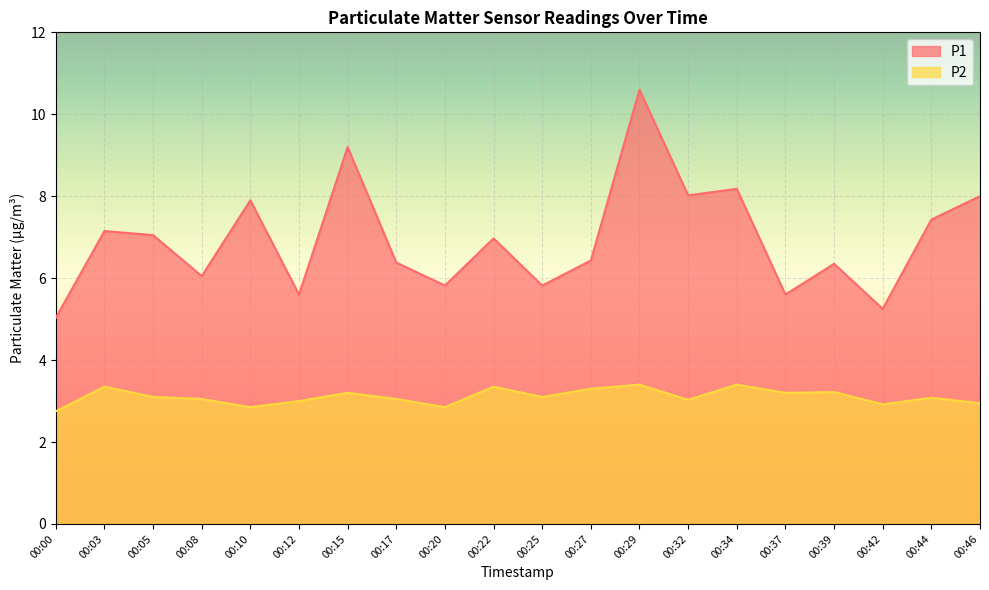

True or false: P1 and P2 intersect in this chart.

False